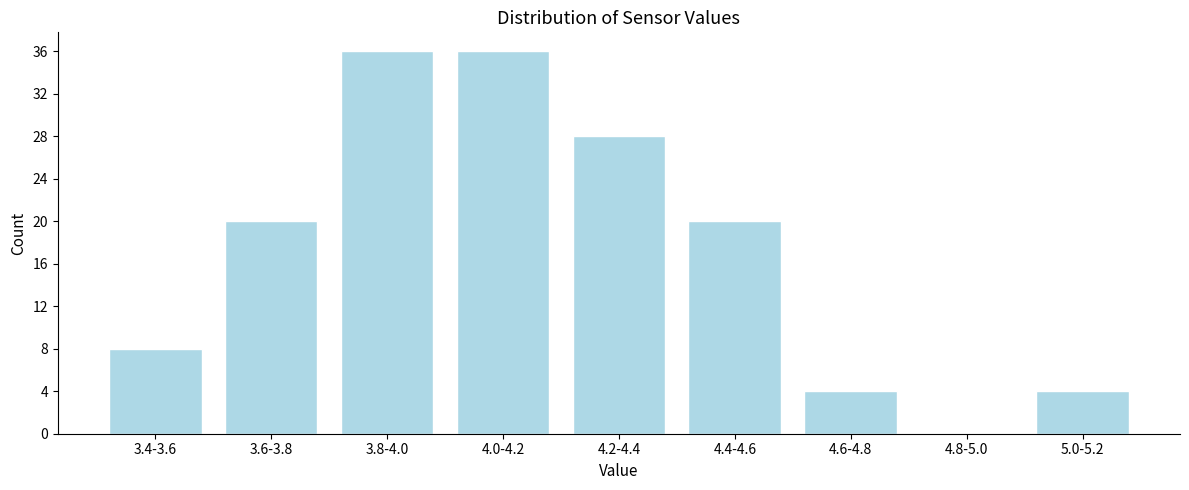

Reading left to right, what are all the values shown in this chart?

3.4-3.6=8	3.6-3.8=20	3.8-4.0=36	4.0-4.2=36	4.2-4.4=28	4.4-4.6=20	4.6-4.8=4	4.8-5.0=0	5.0-5.2=4